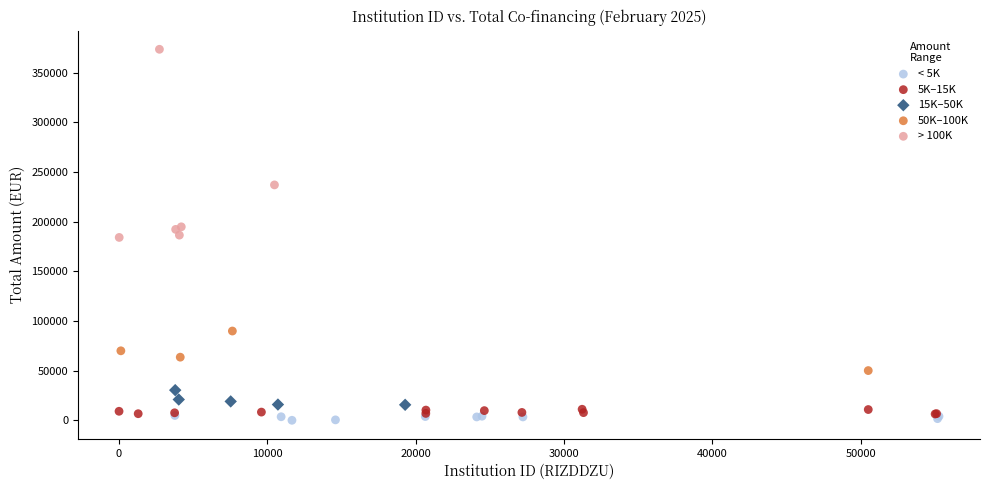

Which series reaches the maximum Y coordinate?

> 100K